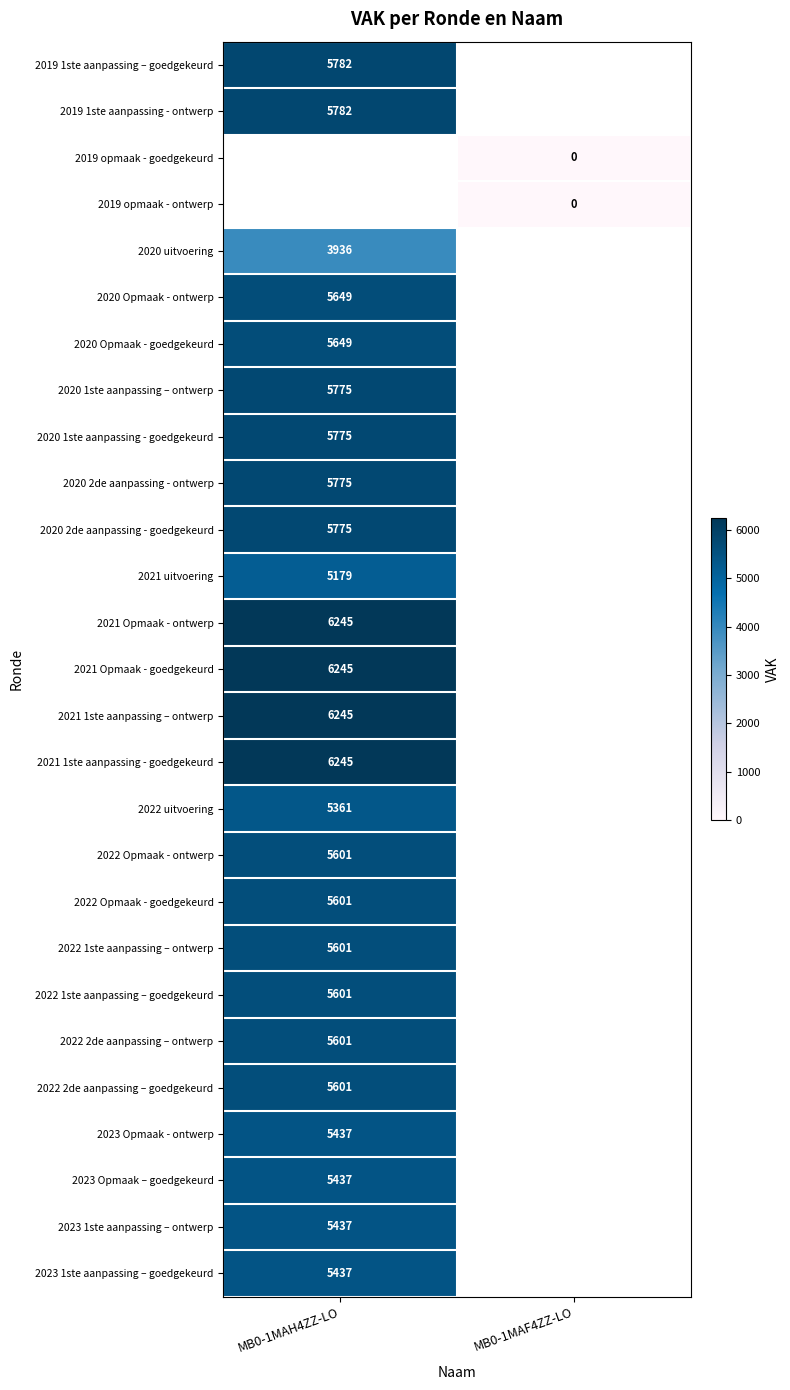

Is it true that 2019 1ste aanpassing - ontwerp equals 10081 at MB0-1MAH4ZZ-LO?

False